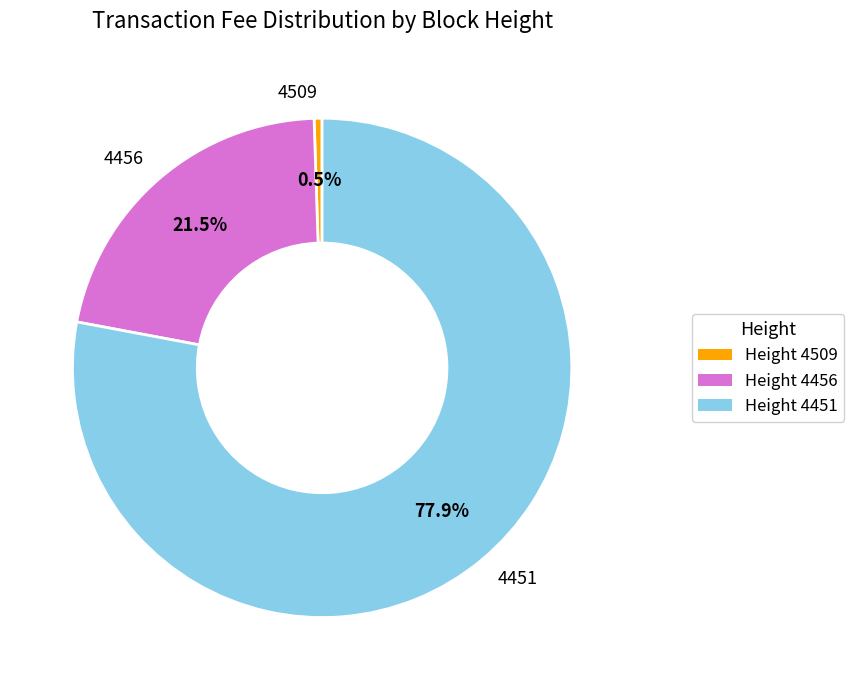

To the nearest percent, what percentage of the pie is 4451?

78%